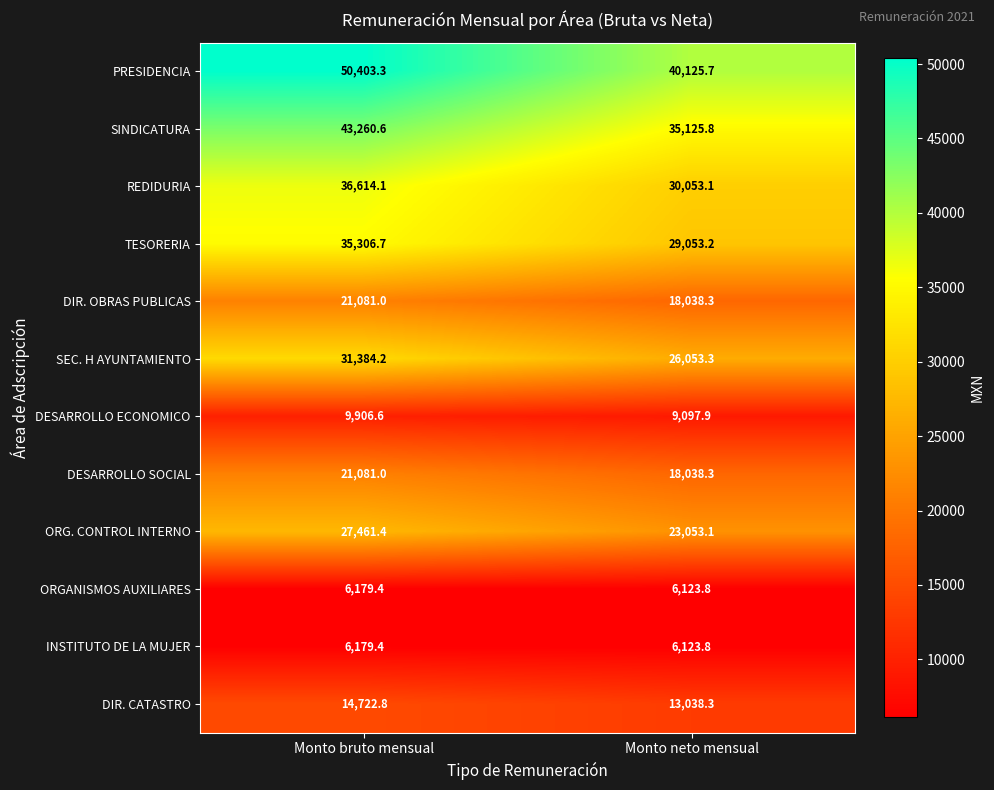

Reading left to right, list all the values displayed in this chart.

PRESIDENCIA: 50403.3	40125.7
SINDICATURA: 43260.6	35125.8
REDIDURIA: 36614.1	30053.1
TESORERIA: 35306.7	29053.2
DIR. OBRAS PUBLICAS: 21081.0	18038.3
SEC. H AYUNTAMIENTO: 31384.2	26053.3
DESARROLLO ECONOMICO: 9906.6	9097.9
DESARROLLO SOCIAL: 21081.0	18038.3
ORG. CONTROL INTERNO: 27461.4	23053.1
ORGANISMOS AUXILIARES: 6179.4	6123.8
INSTITUTO DE LA MUJER: 6179.4	6123.8
DIR. CATASTRO: 14722.8	13038.3